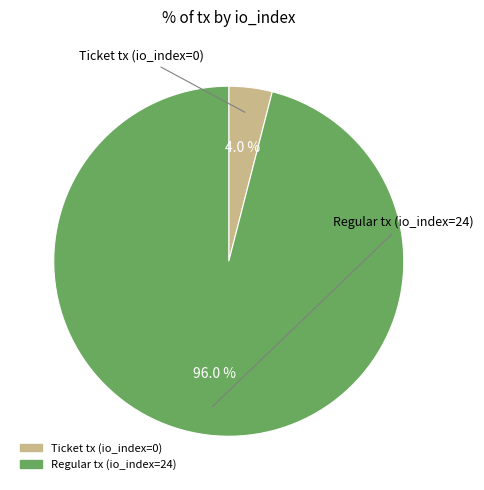

Rank the categories by value from highest to lowest.

Regular tx (io_index=24), Ticket tx (io_index=0)